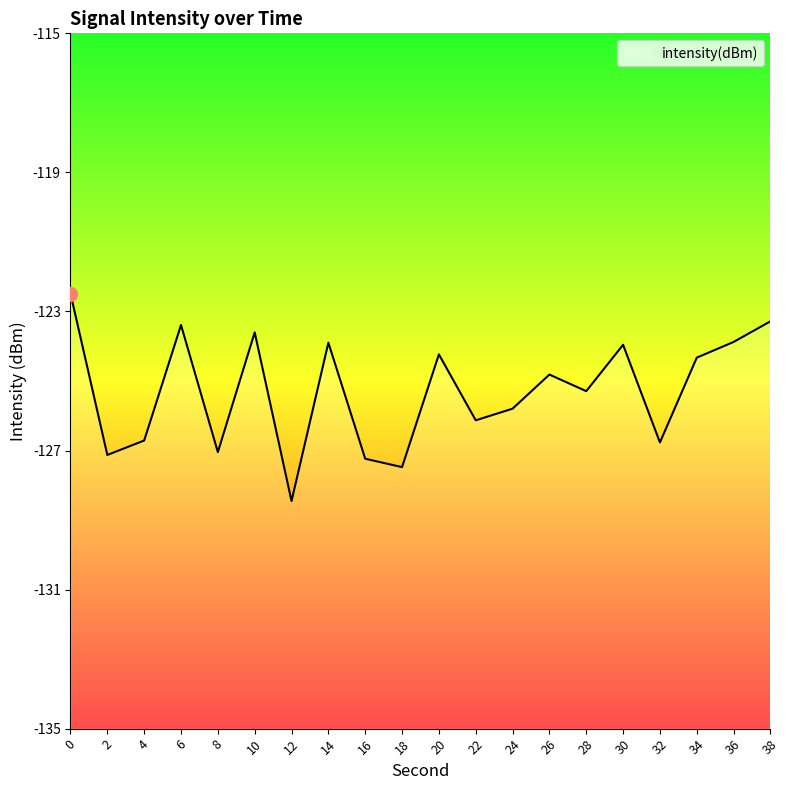

Rank the categories by value from lowest to highest.

12, 18, 16, 2, 8, 32, 4, 22, 24, 28, 26, 34, 20, 30, 14, 36, 10, 6, 38, 0